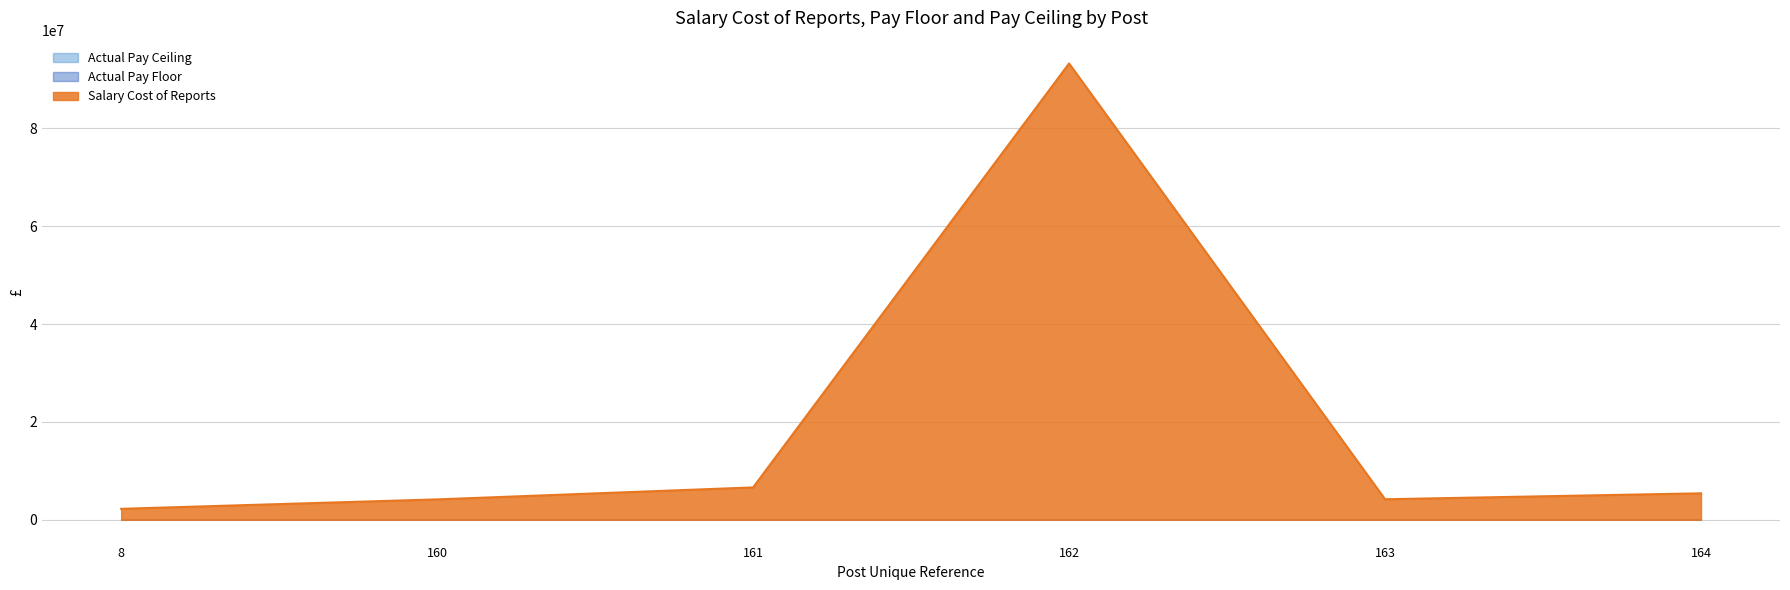

The value of Salary Cost of Reports at 8 is 2239045. True or false?

True